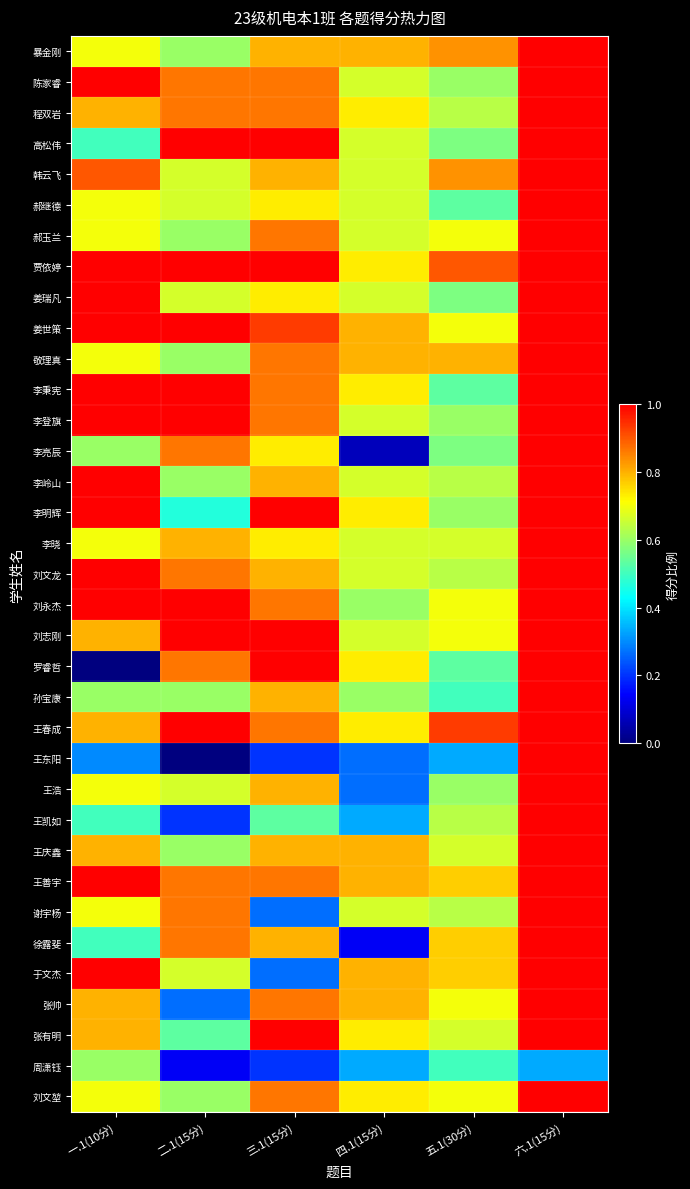

Reading right to left, list all the values displayed in this chart.

暴金刚: 六.1(15分)=1.0	五.1(30分)=0.8	四.1(15分)=0.8	三.1(15分)=0.8	二.1(15分)=0.6	一.1(10分)=0.7
陈家睿: 六.1(15分)=1.0	五.1(30分)=0.6	四.1(15分)=0.7	三.1(15分)=0.9	二.1(15分)=0.9	一.1(10分)=1.0
程双岩: 六.1(15分)=1.0	五.1(30分)=0.6	四.1(15分)=0.7	三.1(15分)=0.9	二.1(15分)=0.9	一.1(10分)=0.8
高松伟: 六.1(15分)=1.0	五.1(30分)=0.6	四.1(15分)=0.7	三.1(15分)=1.0	二.1(15分)=1.0	一.1(10分)=0.5
韩云飞: 六.1(15分)=1.0	五.1(30分)=0.8	四.1(15分)=0.7	三.1(15分)=0.8	二.1(15分)=0.7	一.1(10分)=0.9
郝继德: 六.1(15分)=1.0	五.1(30分)=0.5	四.1(15分)=0.7	三.1(15分)=0.7	二.1(15分)=0.7	一.1(10分)=0.7
郝玉兰: 六.1(15分)=1.0	五.1(30分)=0.7	四.1(15分)=0.7	三.1(15分)=0.9	二.1(15分)=0.6	一.1(10分)=0.7
贾依婷: 六.1(15分)=1.0	五.1(30分)=0.9	四.1(15分)=0.7	三.1(15分)=1.0	二.1(15分)=1.0	一.1(10分)=1.0
姜瑞凡: 六.1(15分)=1.0	五.1(30分)=0.6	四.1(15分)=0.7	三.1(15分)=0.7	二.1(15分)=0.7	一.1(10分)=1.0
姜世策: 六.1(15分)=1.0	五.1(30分)=0.7	四.1(15分)=0.8	三.1(15分)=0.9	二.1(15分)=1.0	一.1(10分)=1.0
敬理真: 六.1(15分)=1.0	五.1(30分)=0.8	四.1(15分)=0.8	三.1(15分)=0.9	二.1(15分)=0.6	一.1(10分)=0.7
李秉宪: 六.1(15分)=1.0	五.1(30分)=0.5	四.1(15分)=0.7	三.1(15分)=0.9	二.1(15分)=1.0	一.1(10分)=1.0
李登旗: 六.1(15分)=1.0	五.1(30分)=0.6	四.1(15分)=0.7	三.1(15分)=0.9	二.1(15分)=1.0	一.1(10分)=1.0
李亮辰: 六.1(15分)=1.0	五.1(30分)=0.6	四.1(15分)=0.1	三.1(15分)=0.7	二.1(15分)=0.9	一.1(10分)=0.6
李岭山: 六.1(15分)=1.0	五.1(30分)=0.6	四.1(15分)=0.7	三.1(15分)=0.8	二.1(15分)=0.6	一.1(10分)=1.0
李明辉: 六.1(15分)=1.0	五.1(30分)=0.6	四.1(15分)=0.7	三.1(15分)=1.0	二.1(15分)=0.5	一.1(10分)=1.0
李晓: 六.1(15分)=1.0	五.1(30分)=0.7	四.1(15分)=0.7	三.1(15分)=0.7	二.1(15分)=0.8	一.1(10分)=0.7
刘文龙: 六.1(15分)=1.0	五.1(30分)=0.6	四.1(15分)=0.7	三.1(15分)=0.8	二.1(15分)=0.9	一.1(10分)=1.0
刘永杰: 六.1(15分)=1.0	五.1(30分)=0.7	四.1(15分)=0.6	三.1(15分)=0.9	二.1(15分)=1.0	一.1(10分)=1.0
刘志刚: 六.1(15分)=1.0	五.1(30分)=0.7	四.1(15分)=0.7	三.1(15分)=1.0	二.1(15分)=1.0	一.1(10分)=0.8
罗睿哲: 六.1(15分)=1.0	五.1(30分)=0.5	四.1(15分)=0.7	三.1(15分)=1.0	二.1(15分)=0.9	一.1(10分)=0.0
孙宝康: 六.1(15分)=1.0	五.1(30分)=0.5	四.1(15分)=0.6	三.1(15分)=0.8	二.1(15分)=0.6	一.1(10分)=0.6
王春成: 六.1(15分)=1.0	五.1(30分)=0.9	四.1(15分)=0.7	三.1(15分)=0.9	二.1(15分)=1.0	一.1(10分)=0.8
王东阳: 六.1(15分)=1.0	五.1(30分)=0.3	四.1(15分)=0.3	三.1(15分)=0.2	二.1(15分)=0.0	一.1(10分)=0.3
王浩: 六.1(15分)=1.0	五.1(30分)=0.6	四.1(15分)=0.3	三.1(15分)=0.8	二.1(15分)=0.7	一.1(10分)=0.7
王凯如: 六.1(15分)=1.0	五.1(30分)=0.6	四.1(15分)=0.3	三.1(15分)=0.5	二.1(15分)=0.2	一.1(10分)=0.5
王庆鑫: 六.1(15分)=1.0	五.1(30分)=0.7	四.1(15分)=0.8	三.1(15分)=0.8	二.1(15分)=0.6	一.1(10分)=0.8
王善宇: 六.1(15分)=1.0	五.1(30分)=0.8	四.1(15分)=0.8	三.1(15分)=0.9	二.1(15分)=0.9	一.1(10分)=1.0
谢宇杨: 六.1(15分)=1.0	五.1(30分)=0.6	四.1(15分)=0.7	三.1(15分)=0.3	二.1(15分)=0.9	一.1(10分)=0.7
徐露斐: 六.1(15分)=1.0	五.1(30分)=0.8	四.1(15分)=0.1	三.1(15分)=0.8	二.1(15分)=0.9	一.1(10分)=0.5
于文杰: 六.1(15分)=1.0	五.1(30分)=0.8	四.1(15分)=0.8	三.1(15分)=0.3	二.1(15分)=0.7	一.1(10分)=1.0
张帅: 六.1(15分)=1.0	五.1(30分)=0.7	四.1(15分)=0.8	三.1(15分)=0.9	二.1(15分)=0.3	一.1(10分)=0.8
张有明: 六.1(15分)=1.0	五.1(30分)=0.7	四.1(15分)=0.7	三.1(15分)=1.0	二.1(15分)=0.5	一.1(10分)=0.8
周潇钰: 六.1(15分)=0.3	五.1(30分)=0.5	四.1(15分)=0.3	三.1(15分)=0.2	二.1(15分)=0.1	一.1(10分)=0.6
刘文堃: 六.1(15分)=1.0	五.1(30分)=0.7	四.1(15分)=0.7	三.1(15分)=0.9	二.1(15分)=0.6	一.1(10分)=0.7